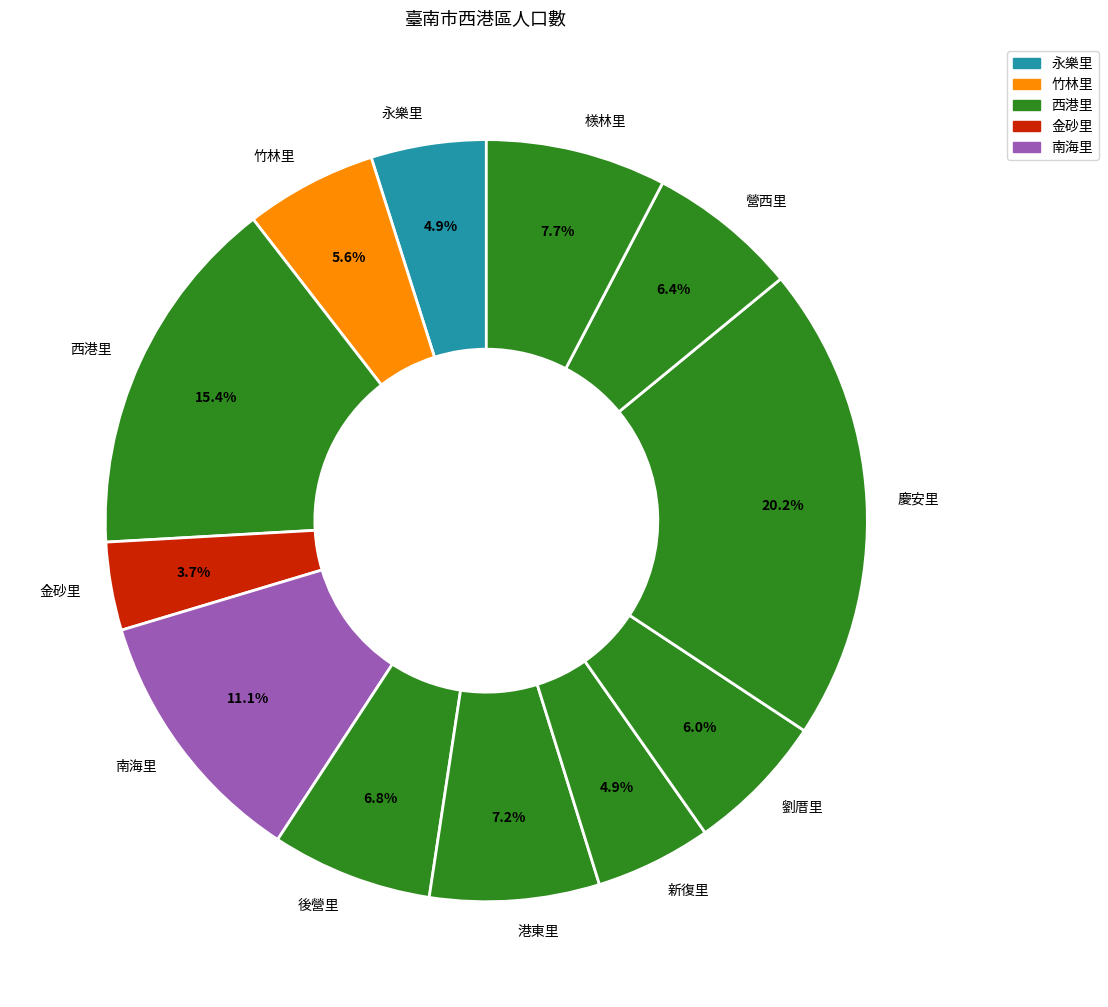

Count the number of slices in the pie.

12